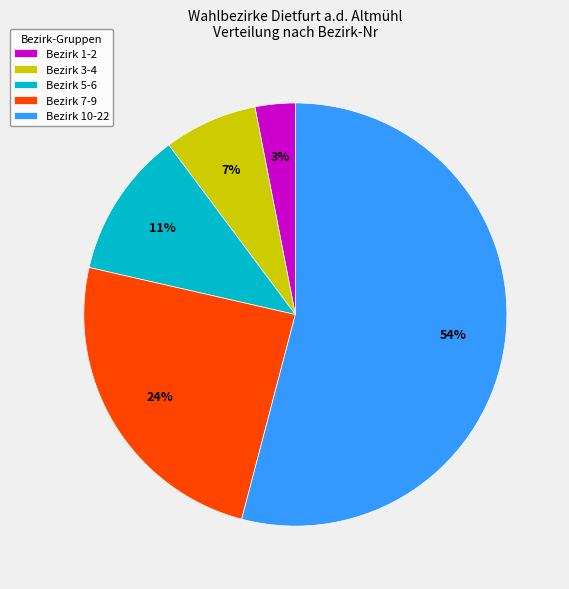

What percentage is the Bezirk 7-9 slice, to the nearest percent?

24%